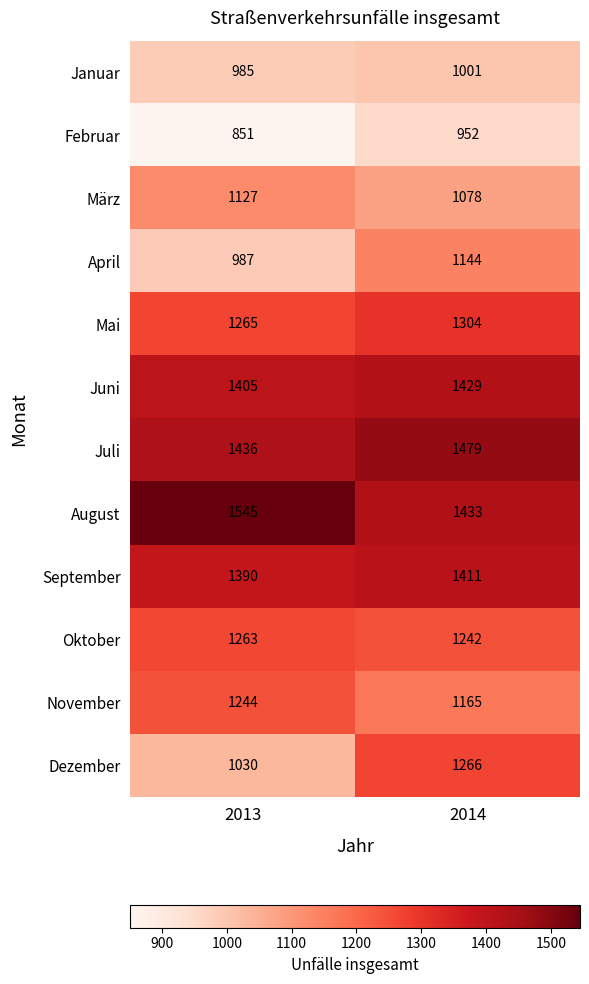

What is the sum of the Oktober values at 2013 and 2014?

2505